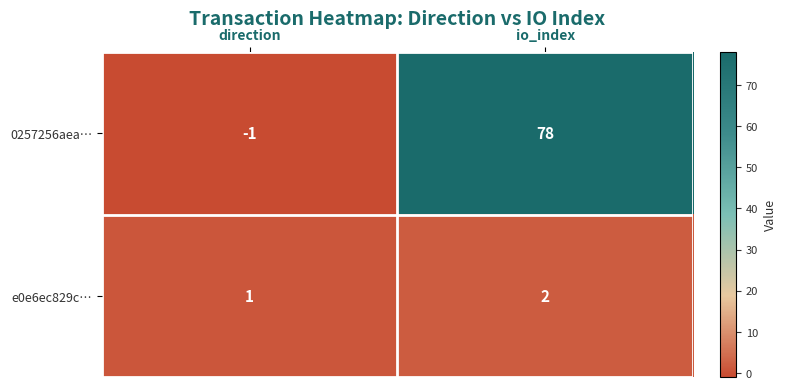

What is the difference between the maximum and minimum values in the 0257256aea… series?

79